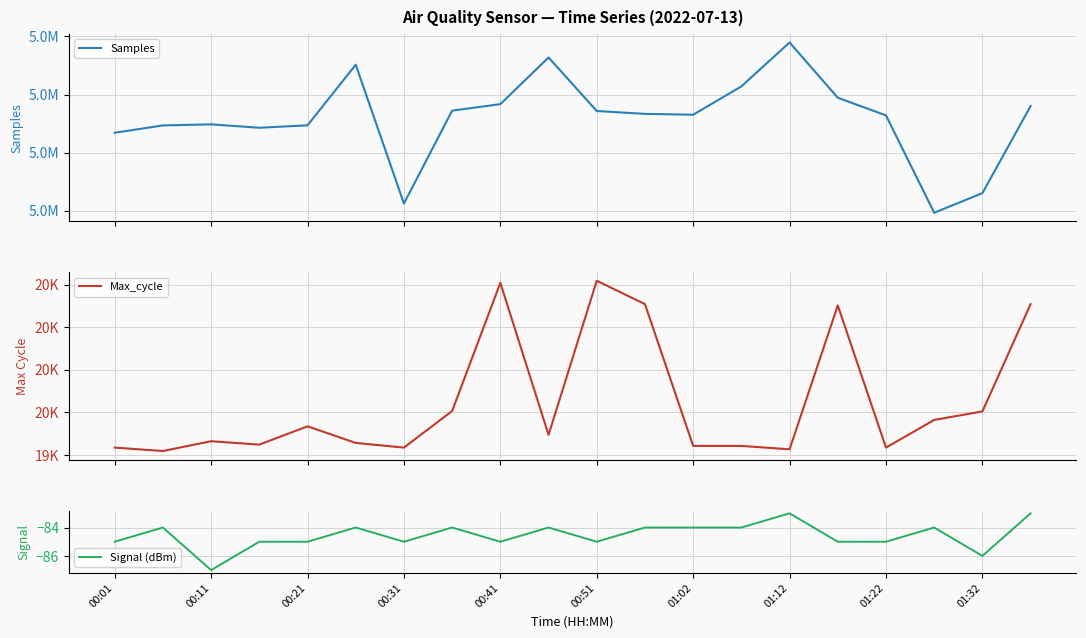

What are all the series names shown in the legend?

Samples, Max_cycle, Signal (dBm)